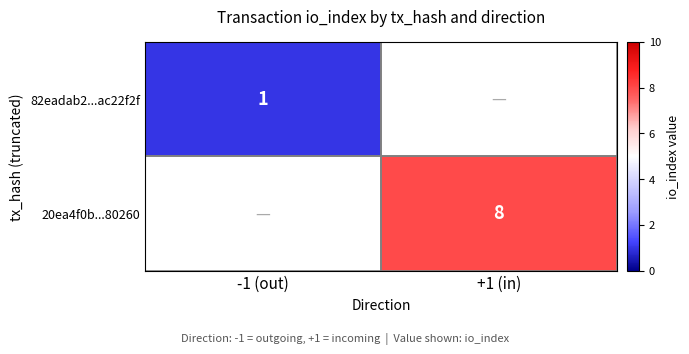

At which category does the chart reach its peak across all series?

+1 (in)